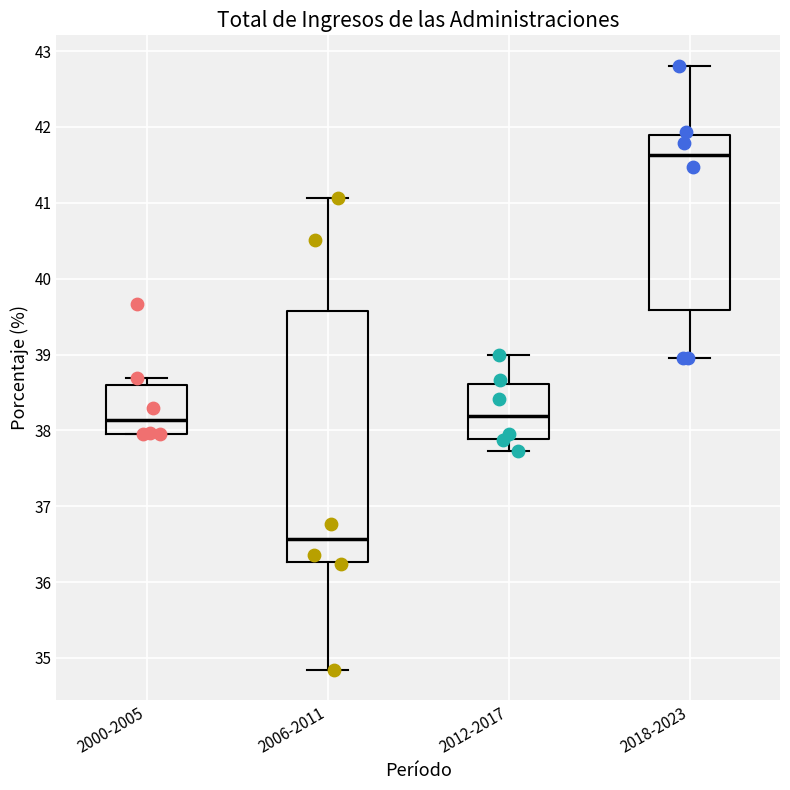

Reading left to right, transcribe this box plot: for each box, give where its median line is, the range the box spans, and where its two whiskers end, as read against the y-axis. The values are not printed on the chart, so give them approximately, as read against the axis.

2000-2005: median 38.1, box 38.0 to 38.6, whiskers 38.0 to 38.7
2006-2011: median 36.6, box 36.3 to 39.6, whiskers 34.8 to 41.1
2012-2017: median 38.2, box 37.9 to 38.6, whiskers 37.7 to 39.0
2018-2023: median 41.6, box 39.6 to 41.9, whiskers 39.0 to 42.8